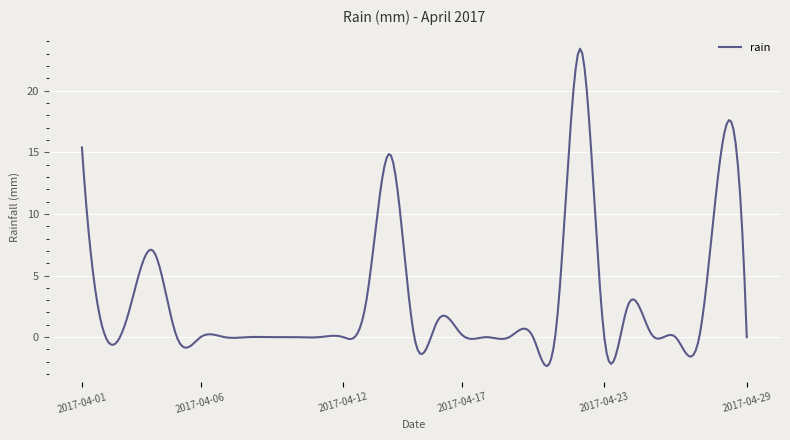

How many lines are shown in the chart?

1